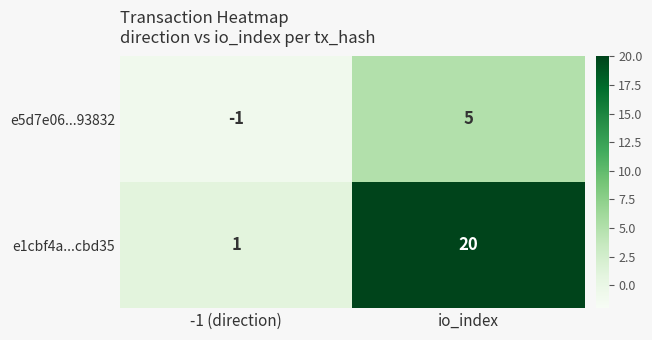

At which category does the chart reach its peak across all series?

io_index